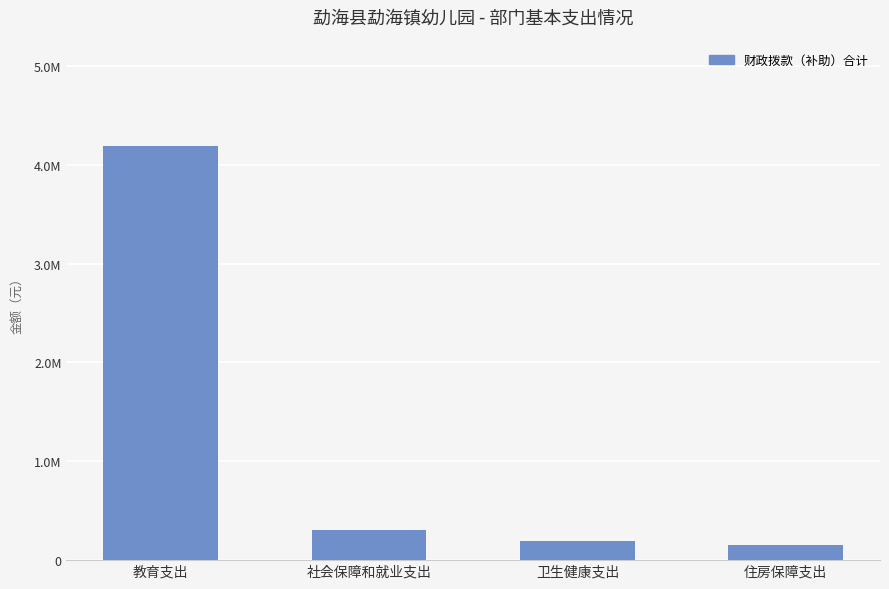

What is the value of the 4th bar from the left?

153190.9